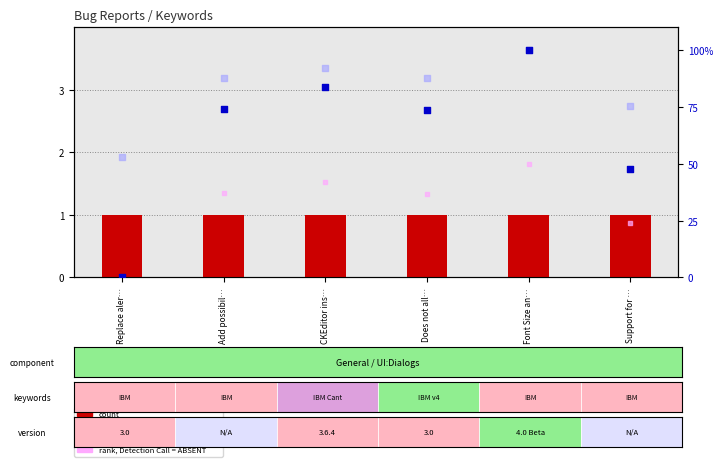

Which series has the largest total across all categories?

value, Detection Call = ABSENT